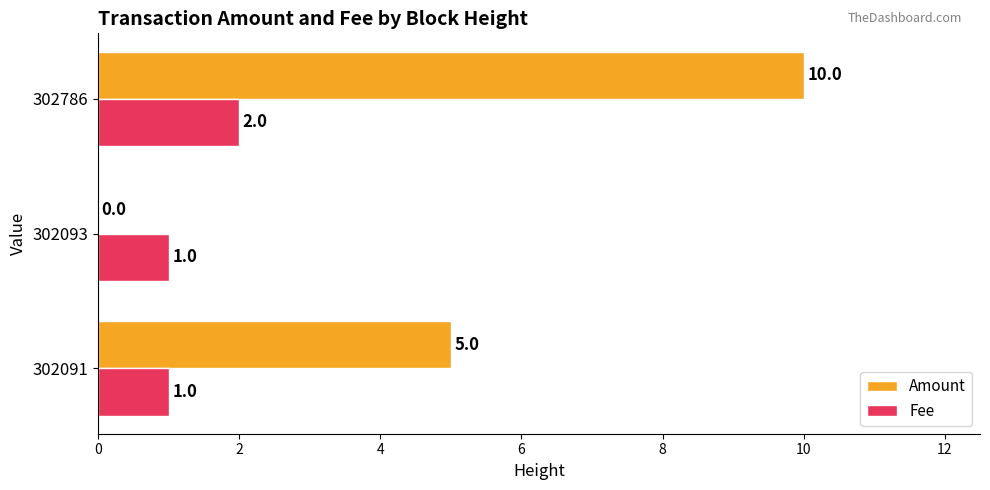

Which series has the widest spread of values?

Amount